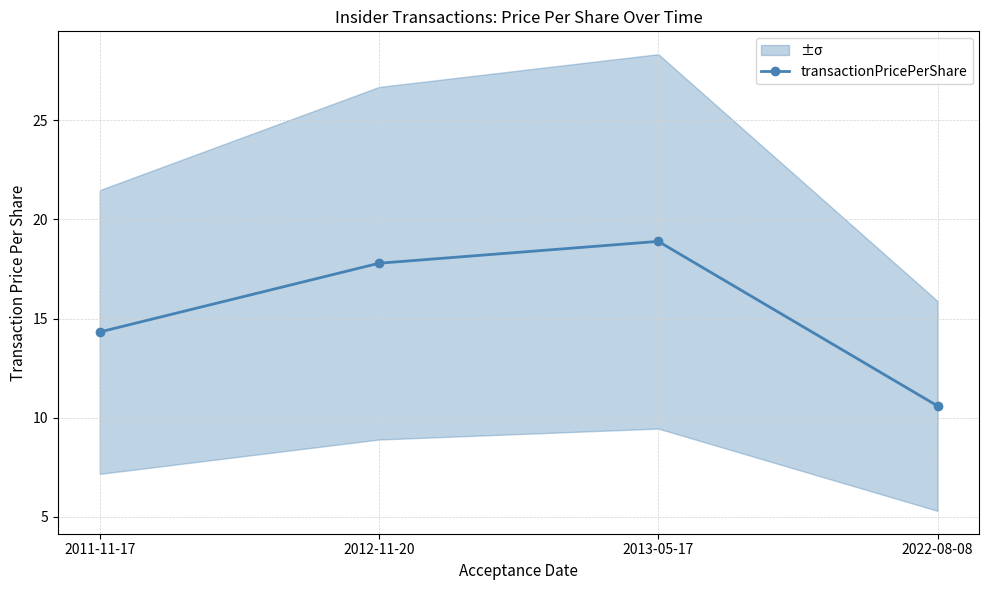

What is the approximate value at 2013-05-17?

18.9